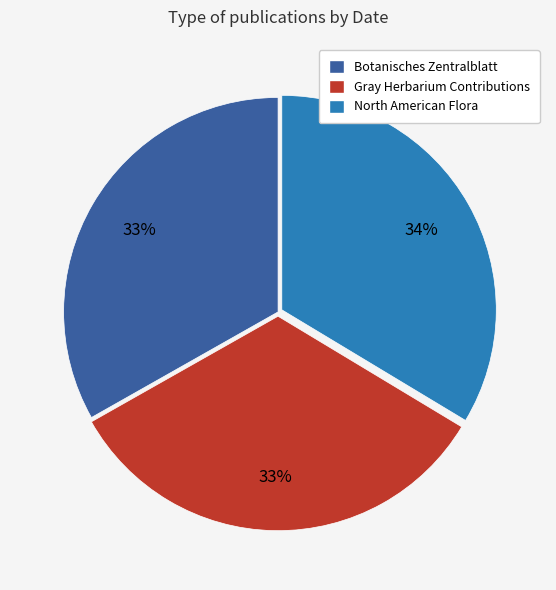

Count the number of slices in the pie.

3